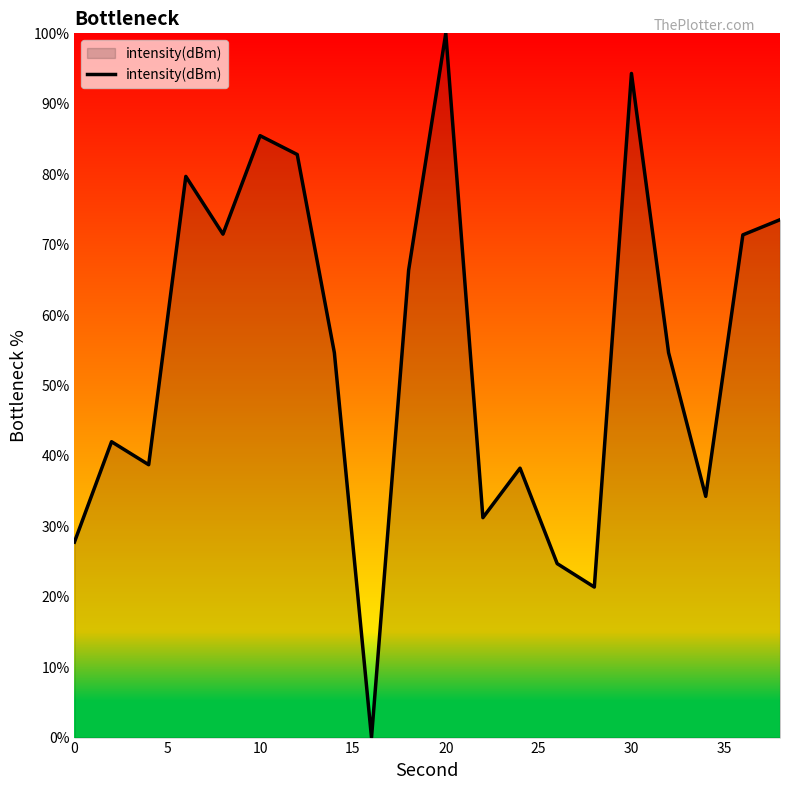

What is the maximum value shown in the chart?

100.0